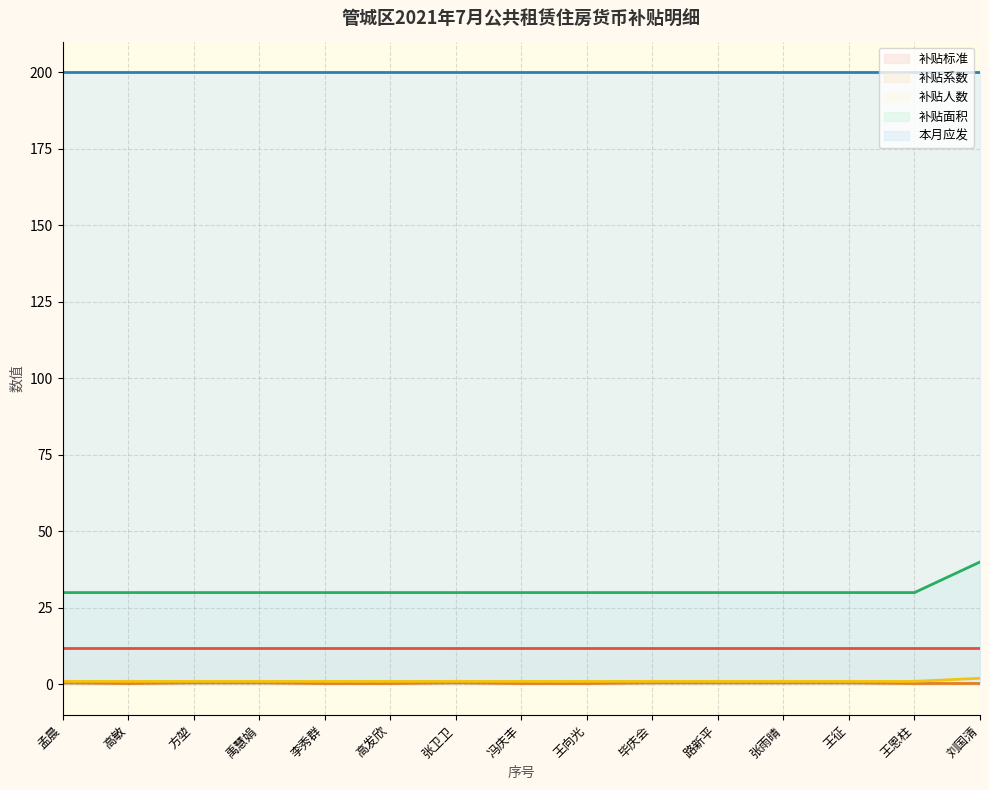

True or false: 补贴面积 and 补贴人数 cross at least once.

False